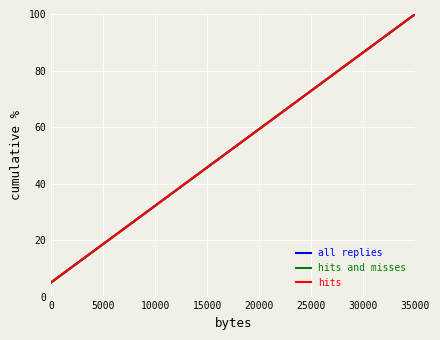

What is the lowest value of the hits series?

5.0